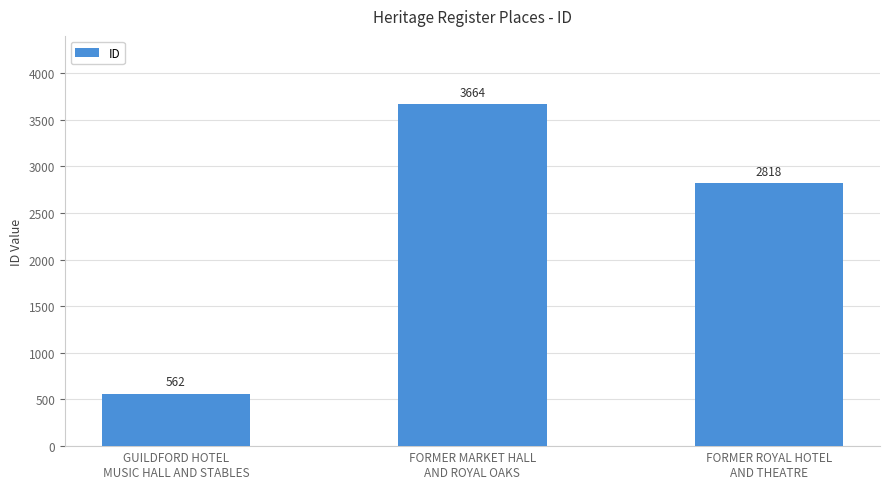

Reading left to right, extract all data points from this chart.

GUILDFORD HOTEL
MUSIC HALL AND STABLES=562	FORMER MARKET HALL
AND ROYAL OAKS=3664	FORMER ROYAL HOTEL
AND THEATRE=2818